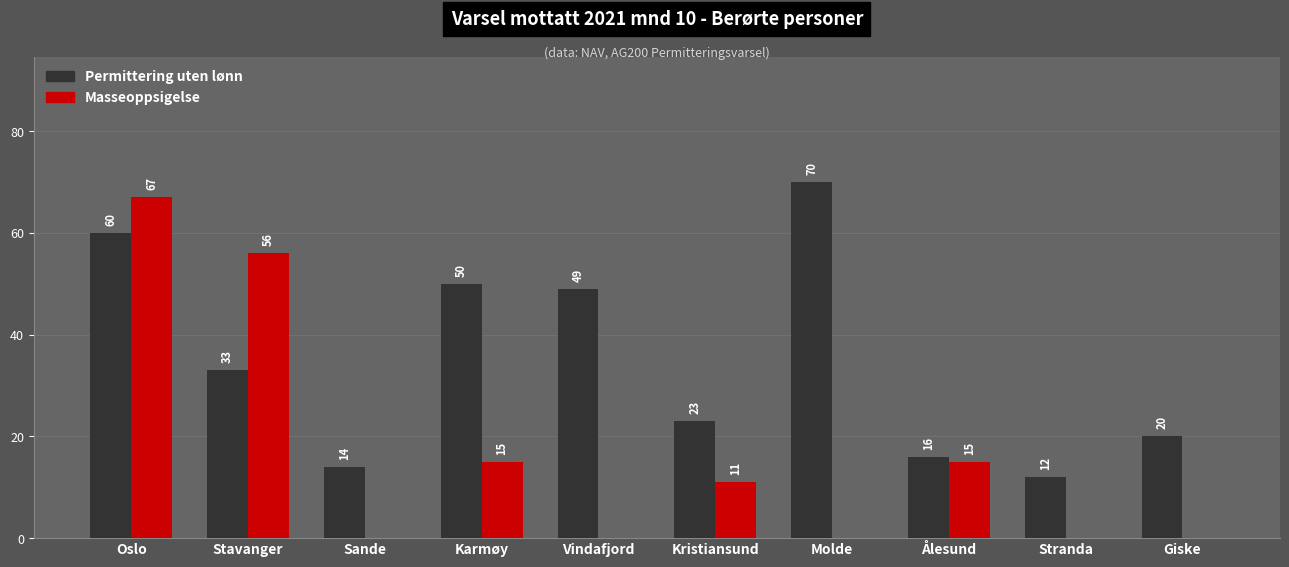

What is the sum of the Masseoppsigelse values at Ålesund and Stavanger?

71